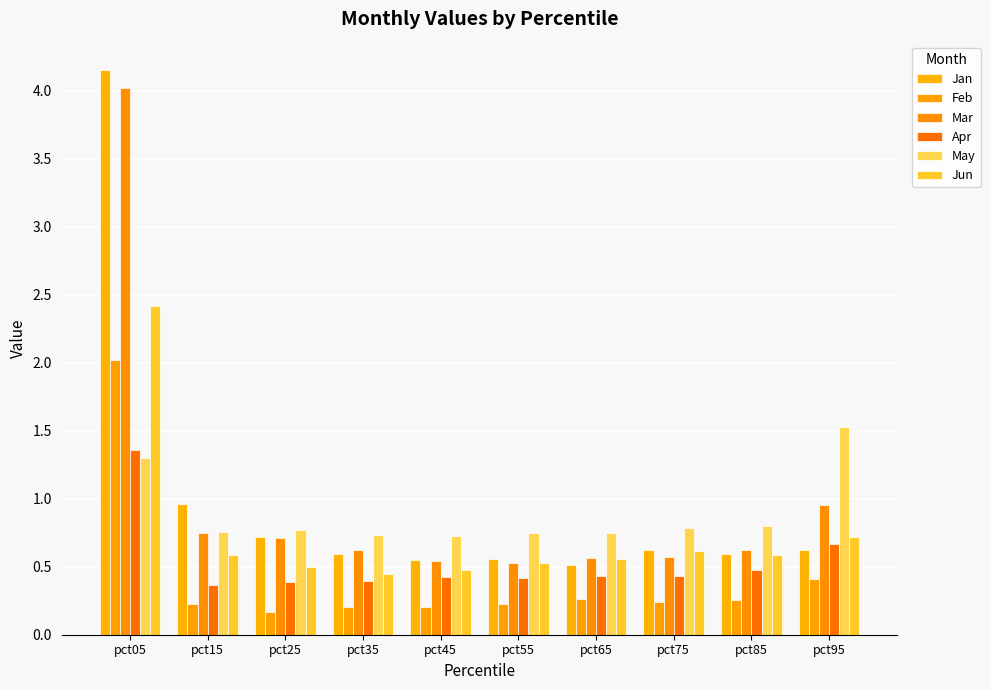

How many bars are there in total?

60